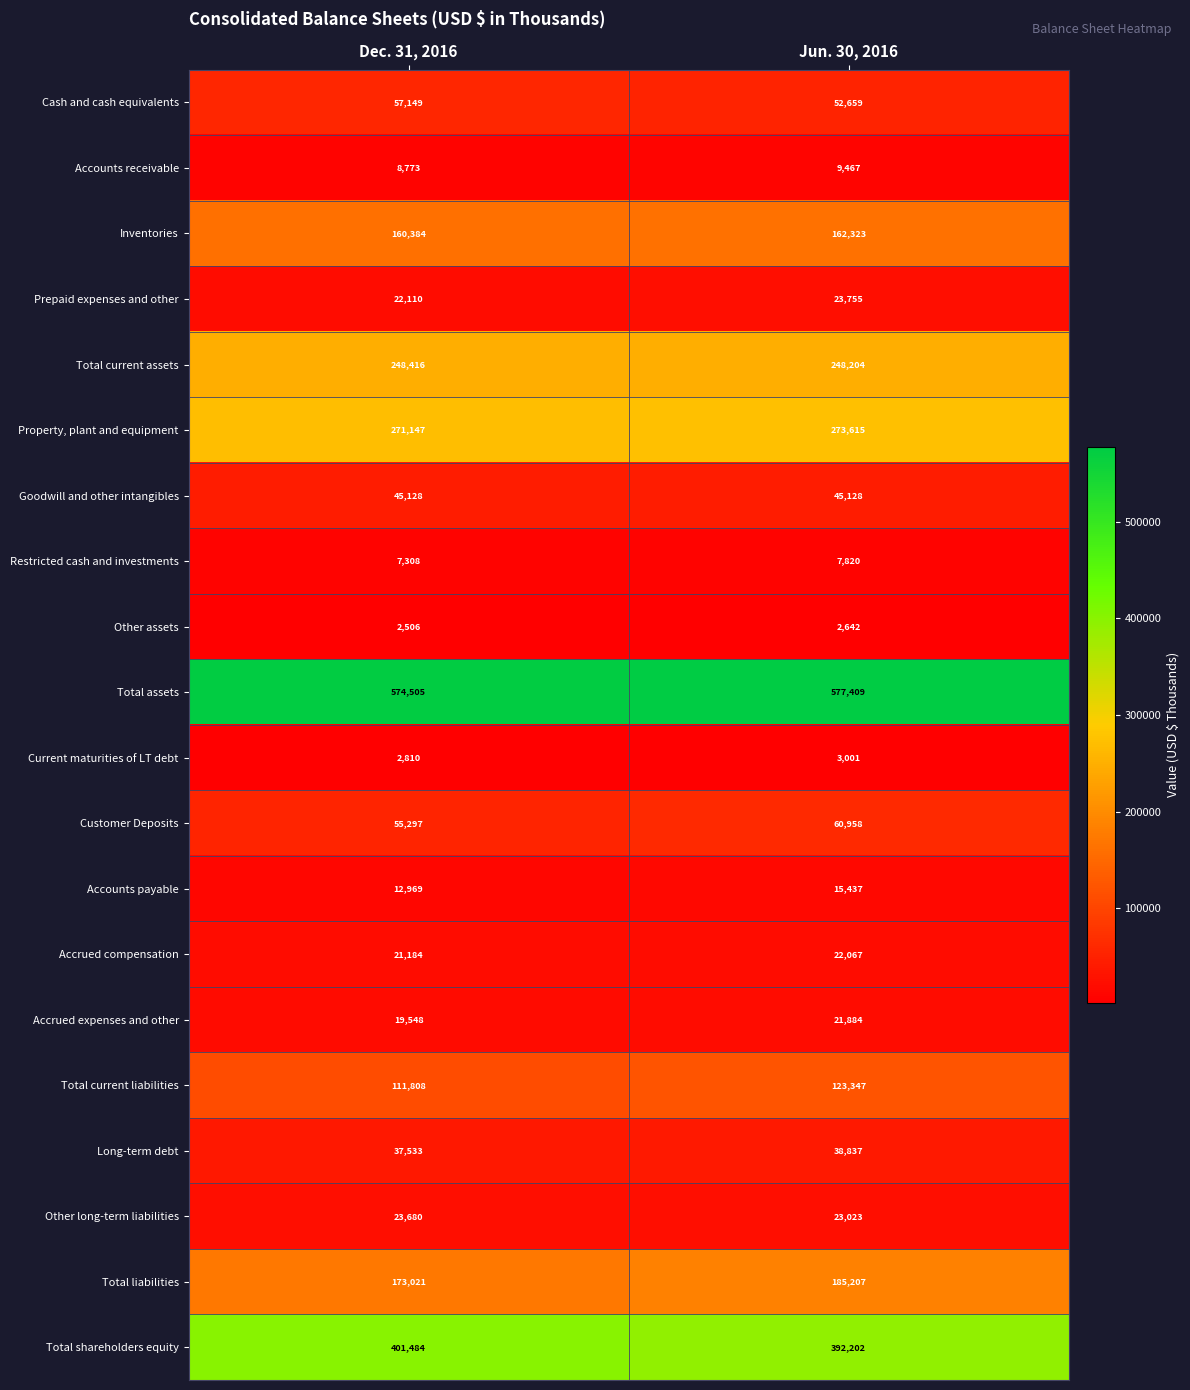

What is the maximum value shown in the chart?

577409